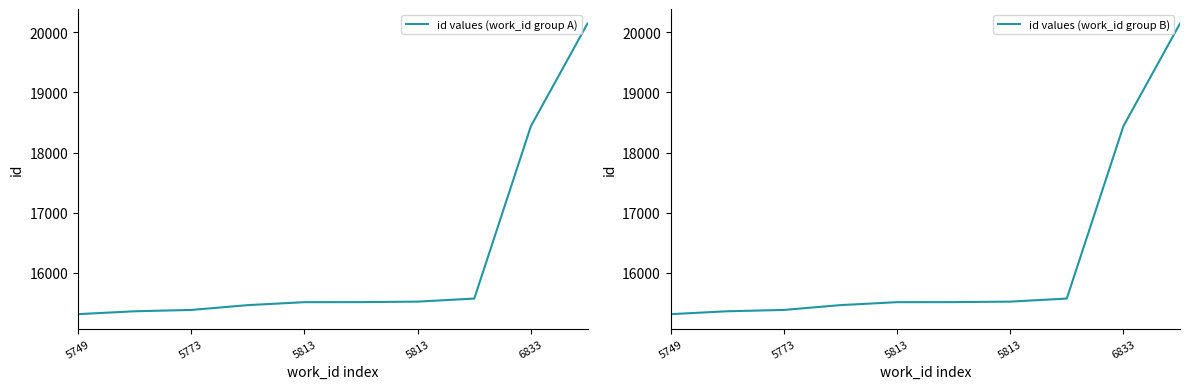

True or false: id values (work_id group B) has a value of 35855.7 at 9.

False